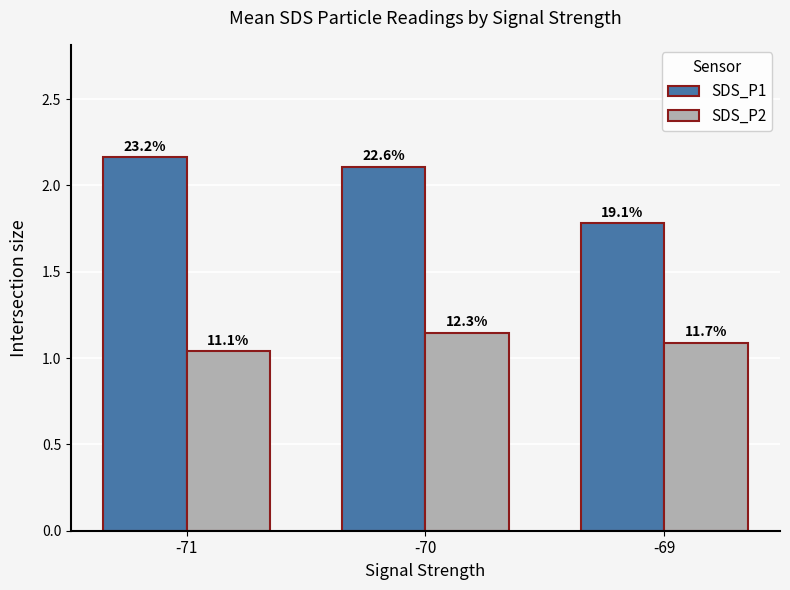

What is the average value of the SDS_P2 series?

1.1